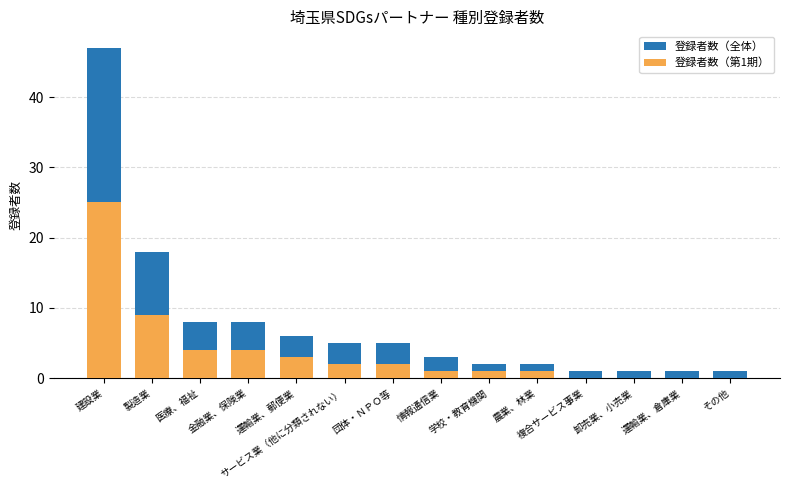

The value of 登録者数（全体） at その他 is 2. True or false?

False